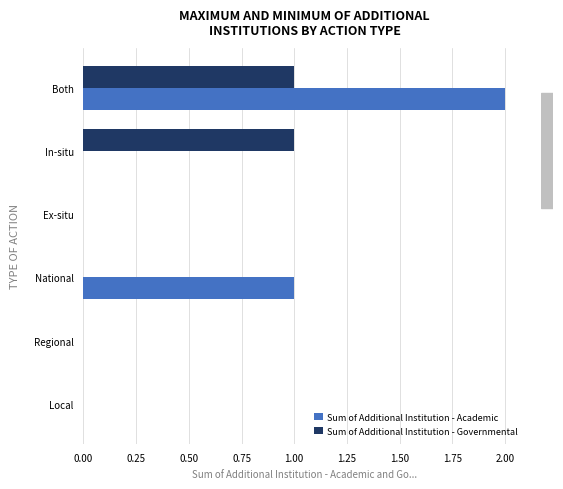

Is the value of Sum of Additional Institution - Academic at Both greater than the value of Sum of Additional Institution - Governmental at Ex-situ?

Yes